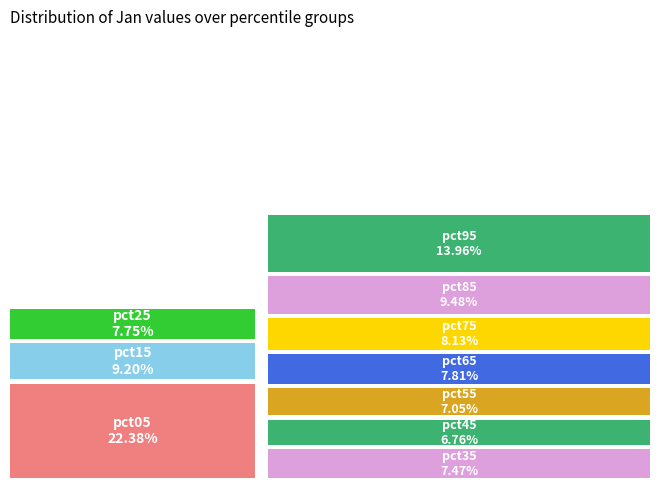

To the nearest percent, what portion does pct05 represent?

22%